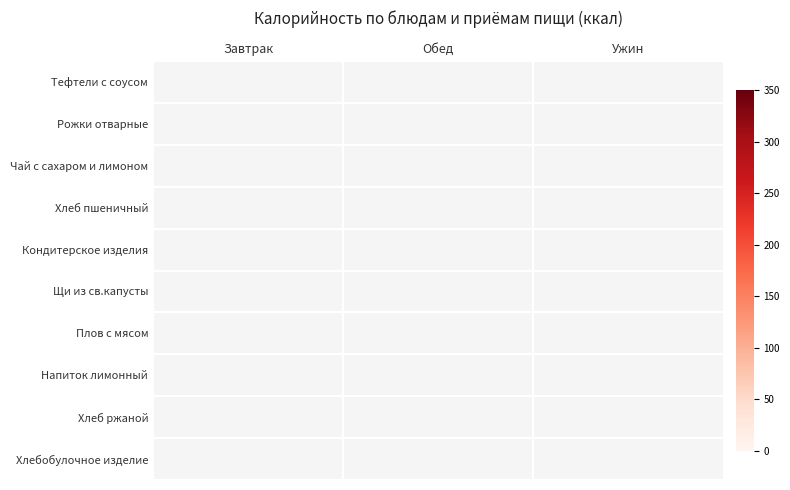

At which label does Плов с мясом first exceed 123?

Обед